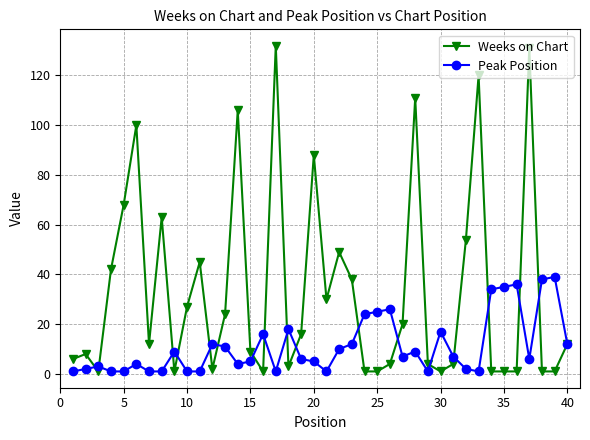

Which series has the largest total across all categories?

Weeks on Chart